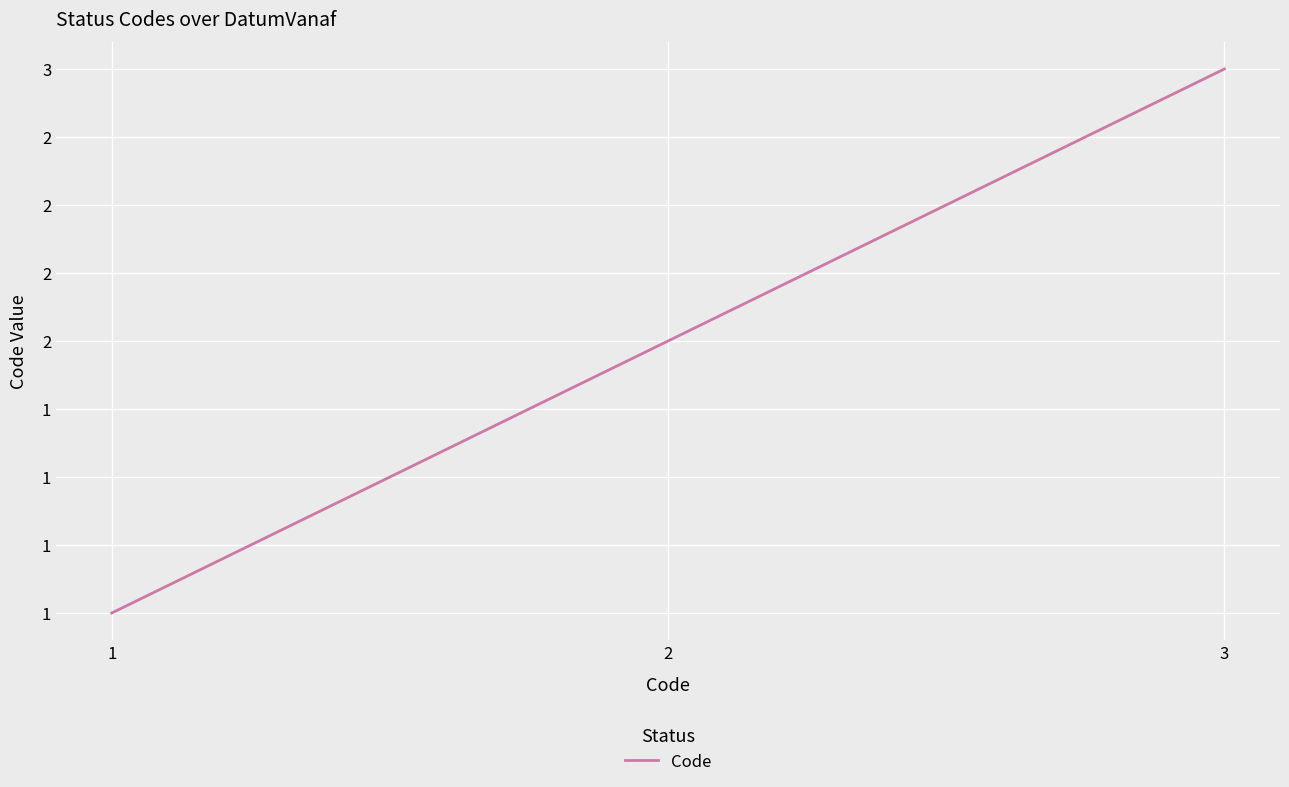

List the labels in order of value, smallest first.

1, 2, 3